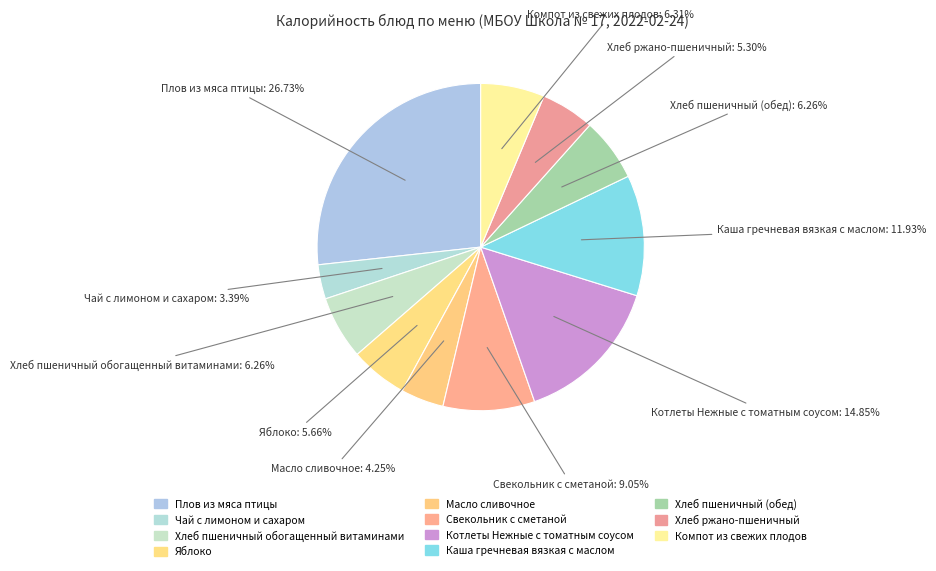

Count the number of slices in the pie.

11